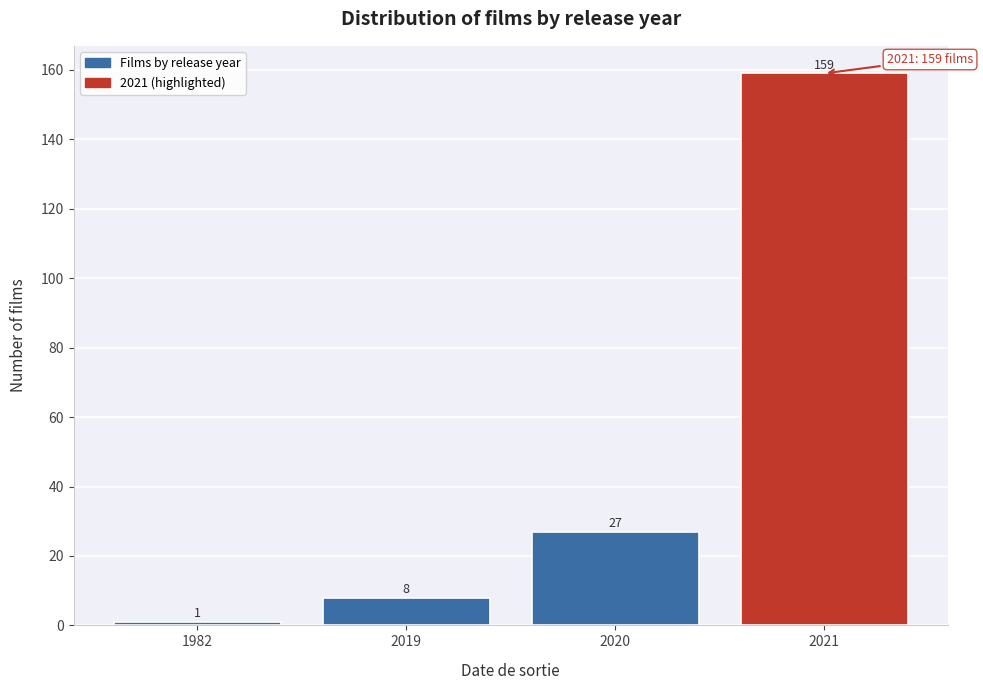

Reading right to left, list all the values displayed in this chart.

2021=159	2020=27	2019=8	1982=1